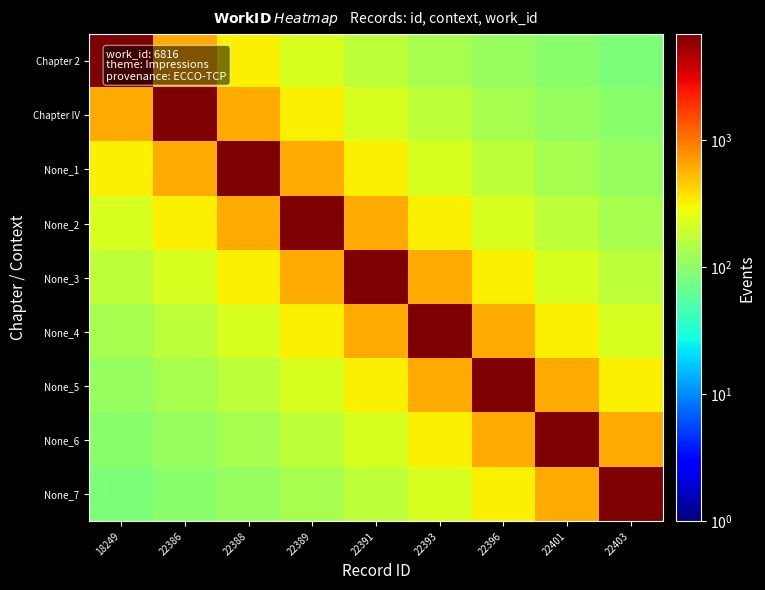

What is the total value across all series at 22389?

9444.0